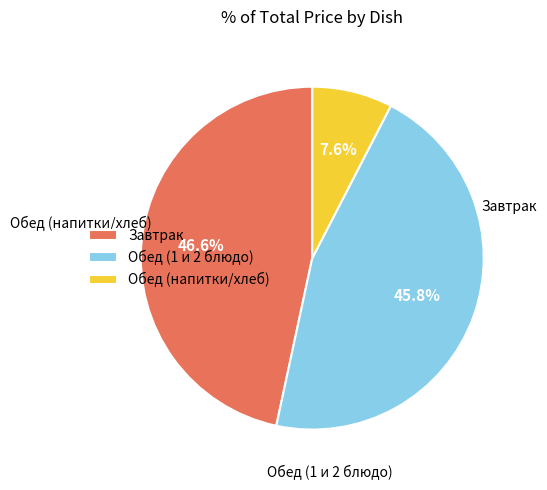

Does Завтрак account for over 50% of the chart?

No